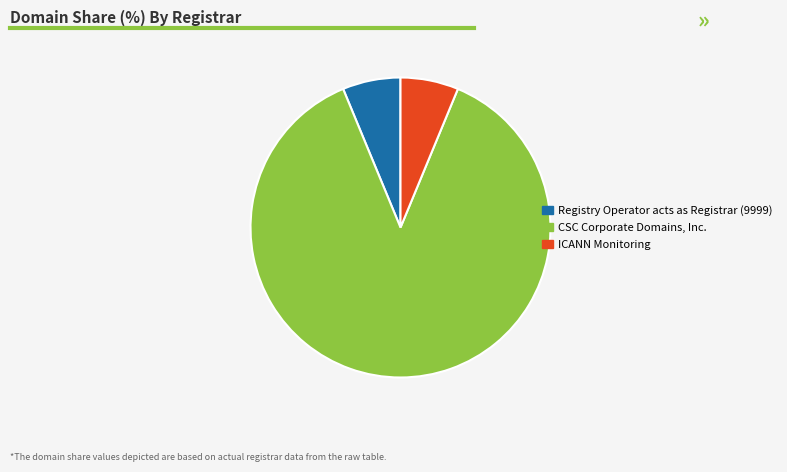

How many slices are in this pie chart?

3